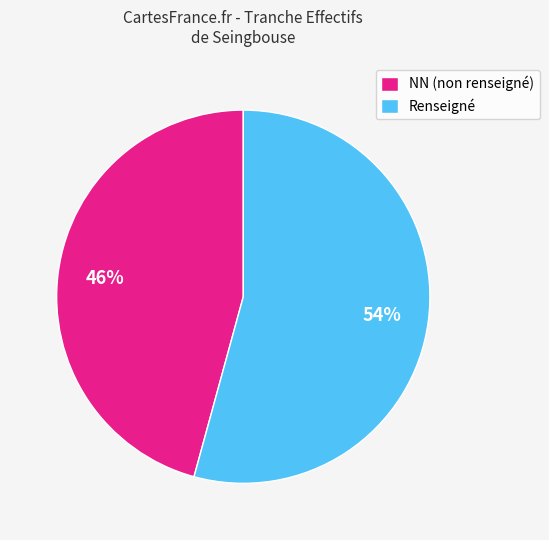

Between NN (non renseigné) and Renseigné, which is larger?

Renseigné